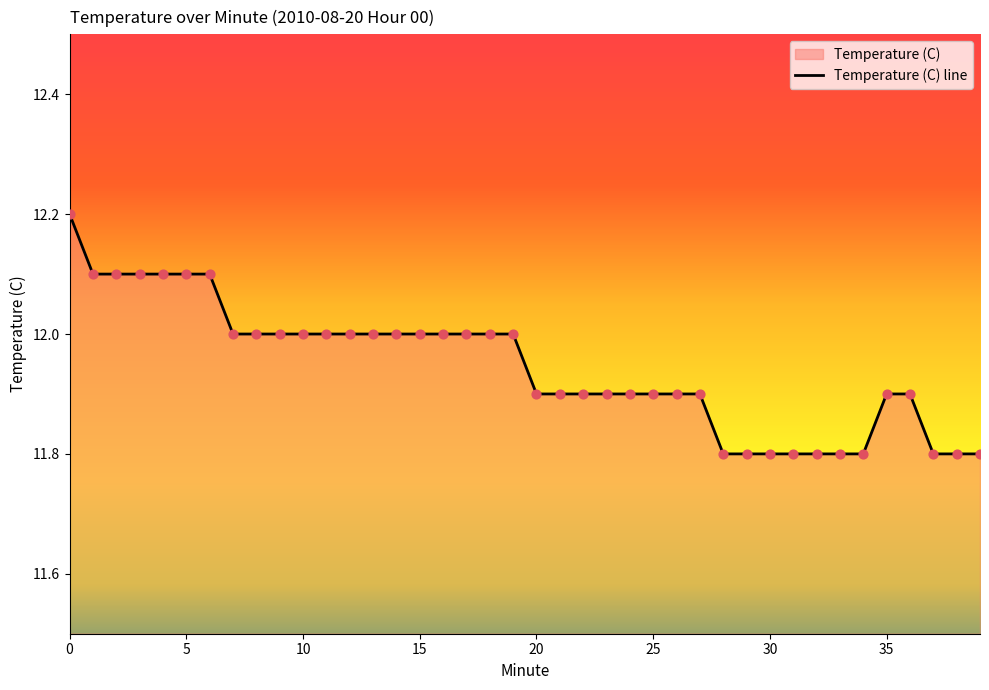

What is the change in value from 2 to 36?

-0.2